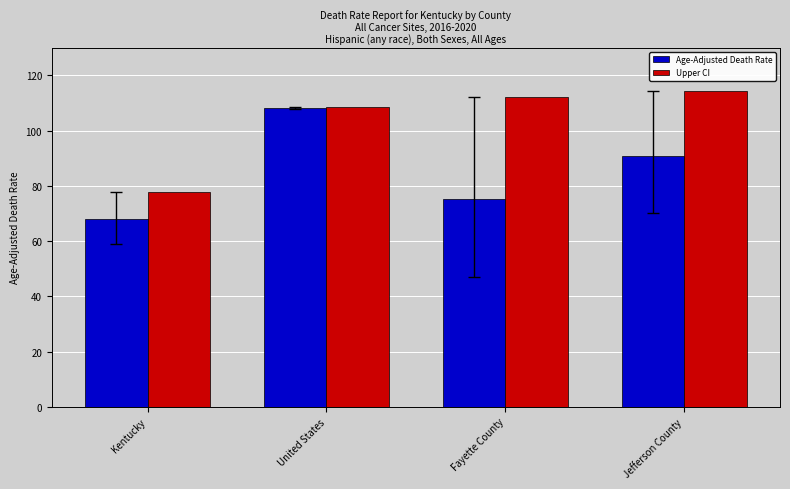

What is the lowest value of the Upper CI series?

77.7